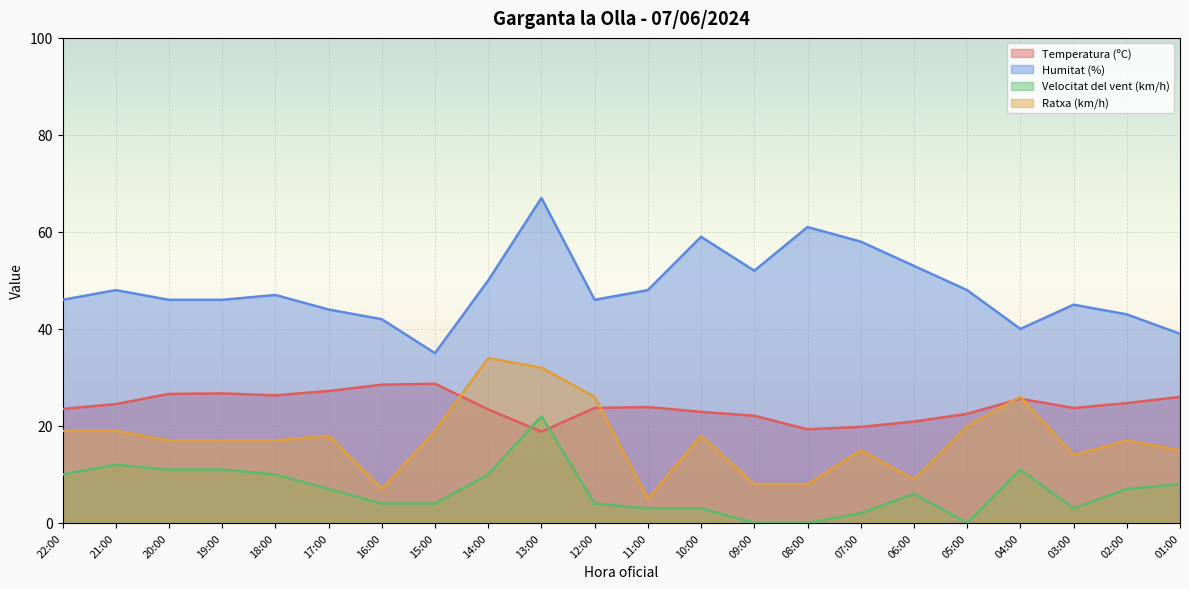

What is the approximate value of Ratxa (km/h) at 09:00?

8.0